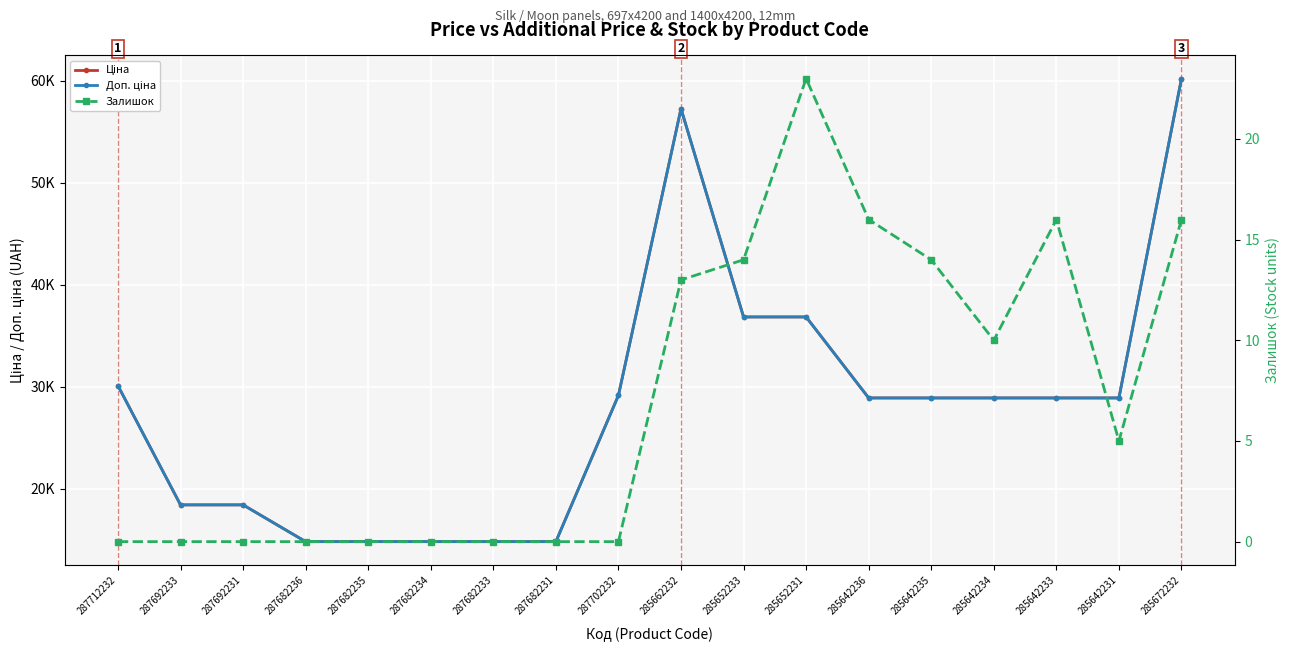

True or false: Залишок and Доп. ціна cross at least once.

False